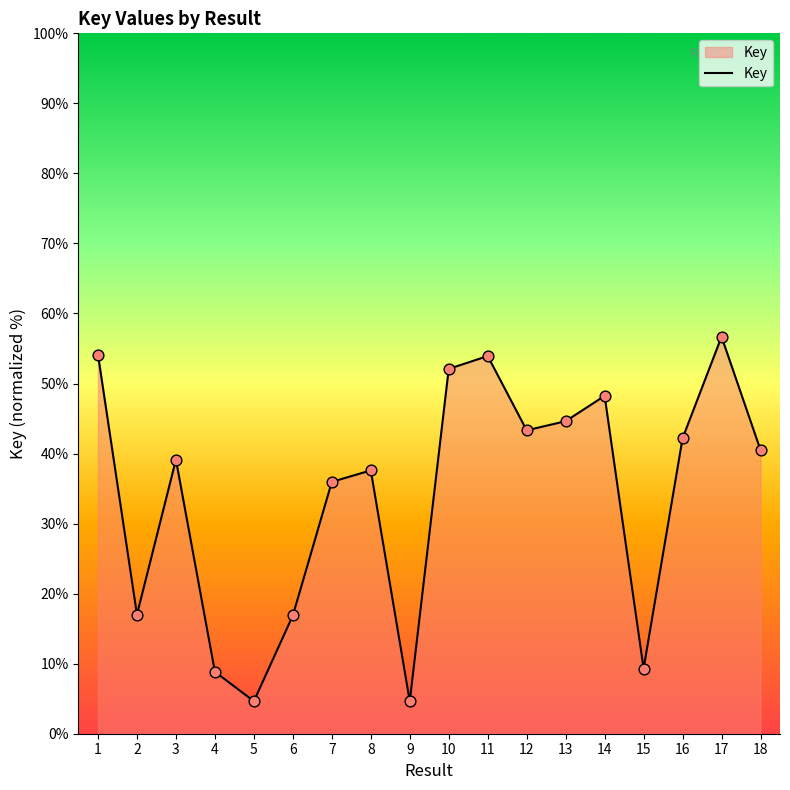

What is the change in value from 8 to 17?

+19.1